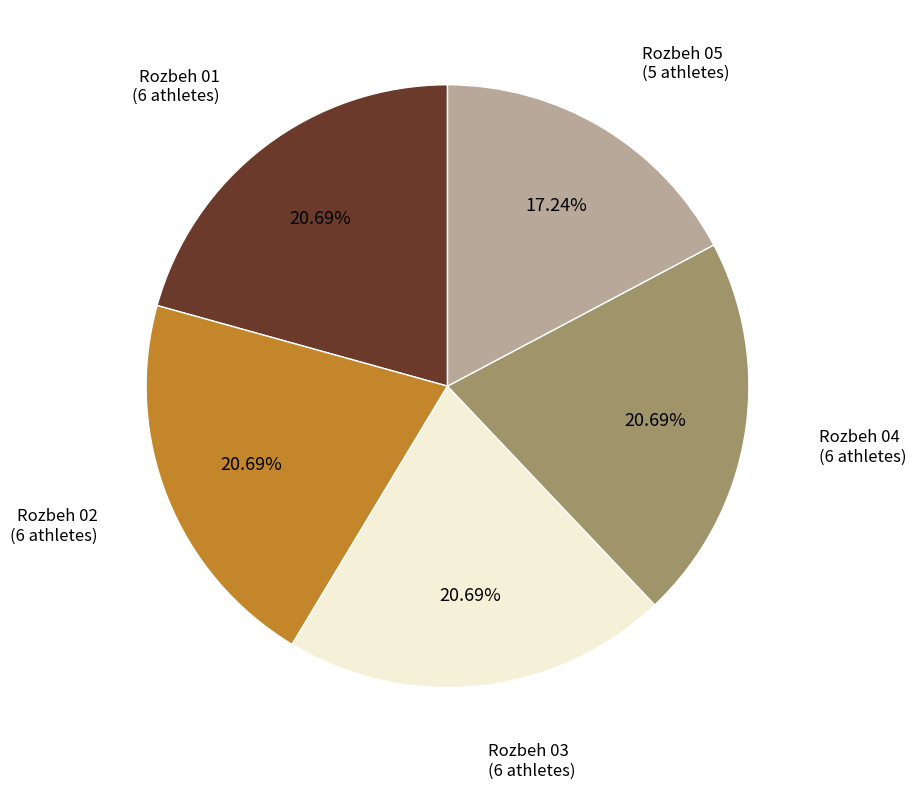

Does any single category account for the majority?

No